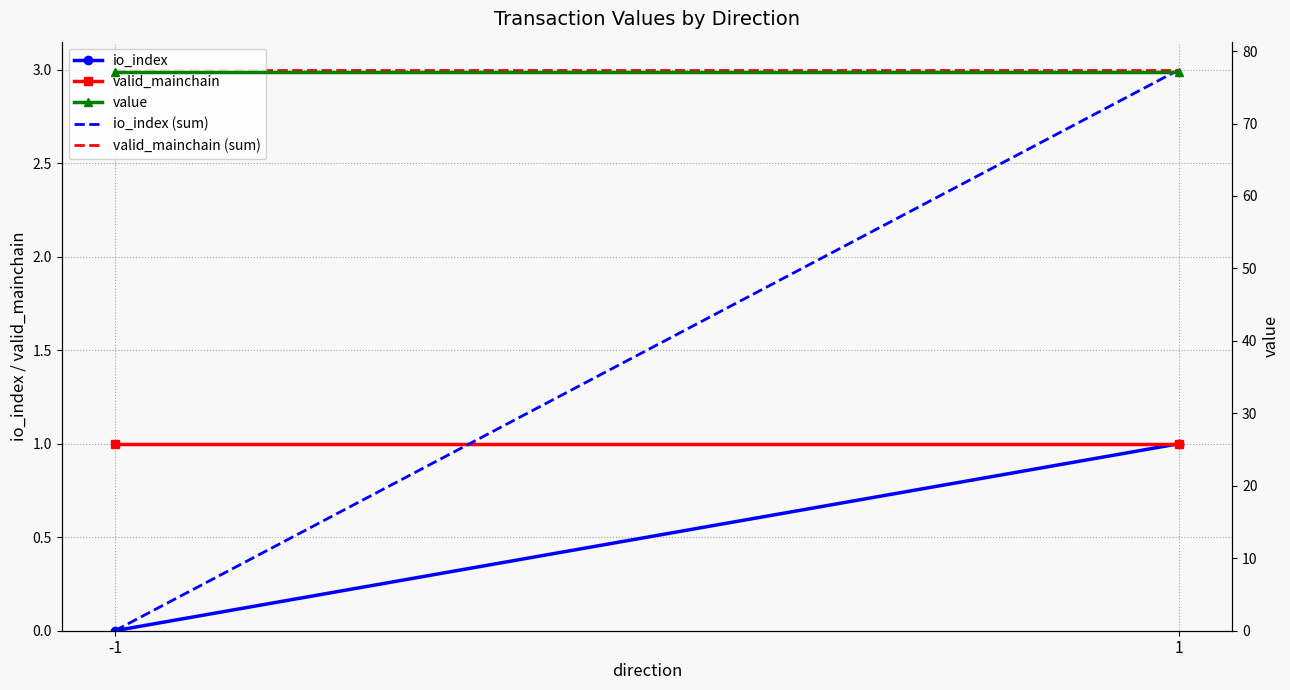

The value of io_index at -1 is -0.6. True or false?

False